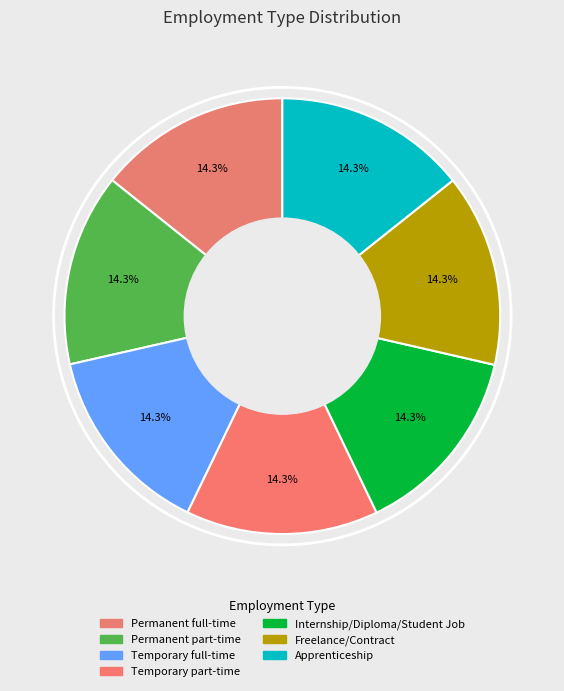

How many slices are in this pie chart?

7